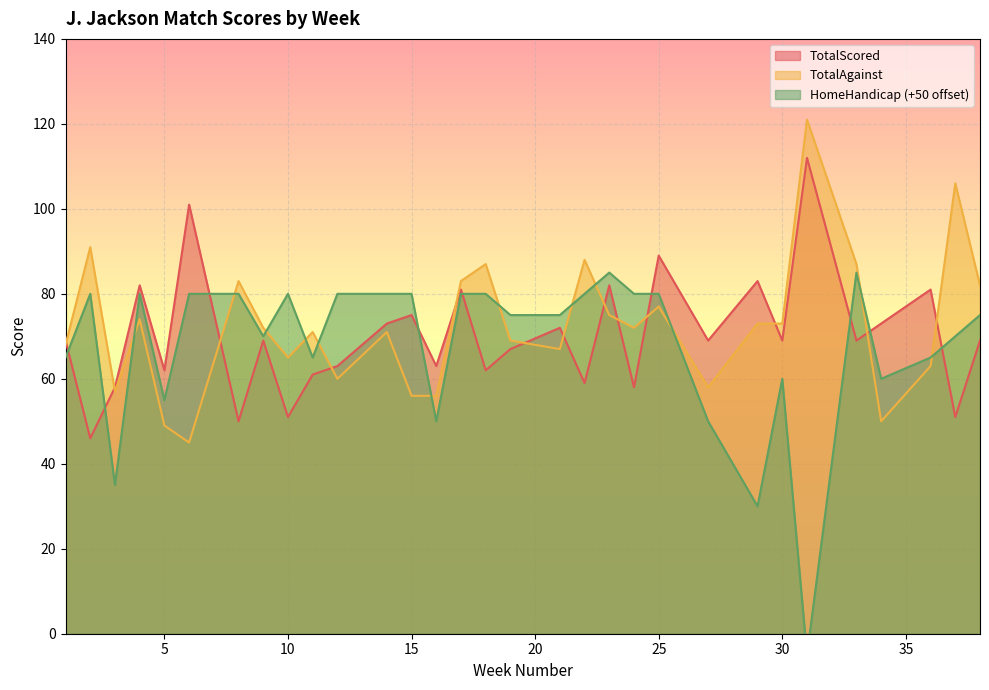

How many interior local valleys does the TotalAgainst series have?

8